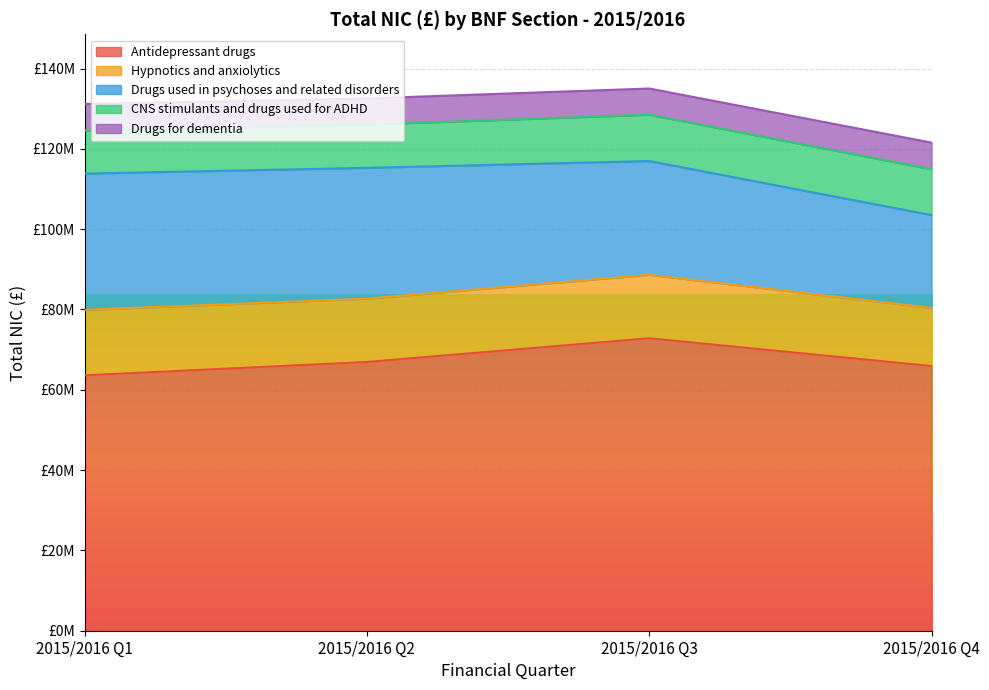

What is the difference between the maximum and minimum values in the Drugs for dementia series?

121126.0